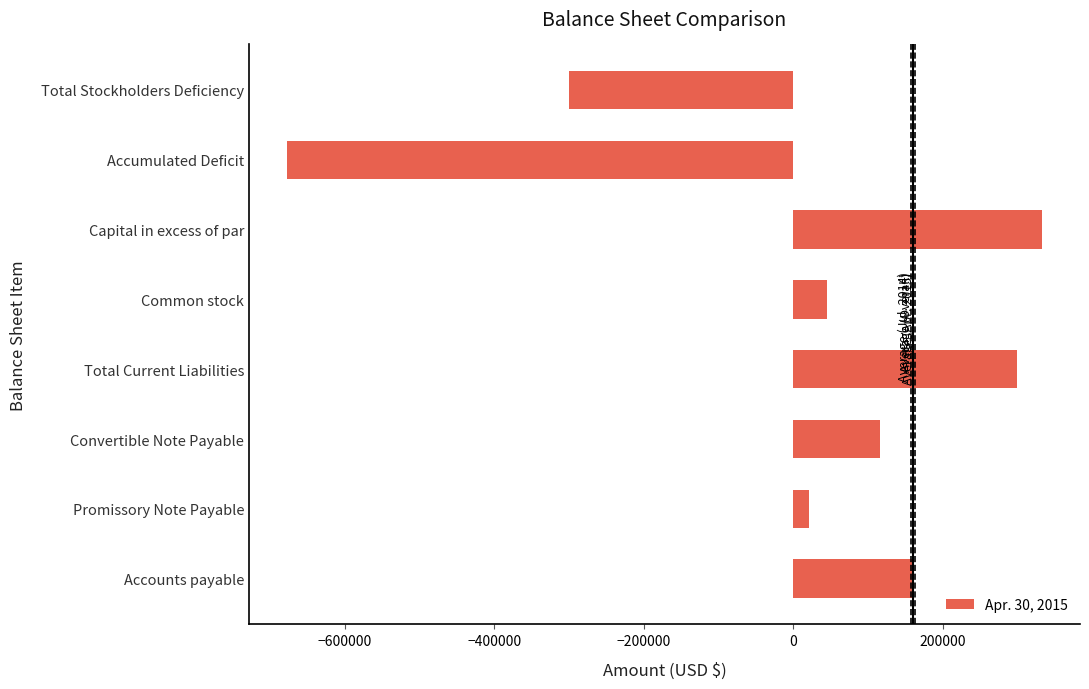

Rank the categories by value from lowest to highest.

Accumulated Deficit, Total Stockholders Deficiency, Promissory Note Payable, Common stock, Convertible Note Payable, Accounts payable, Total Current Liabilities, Capital in excess of par